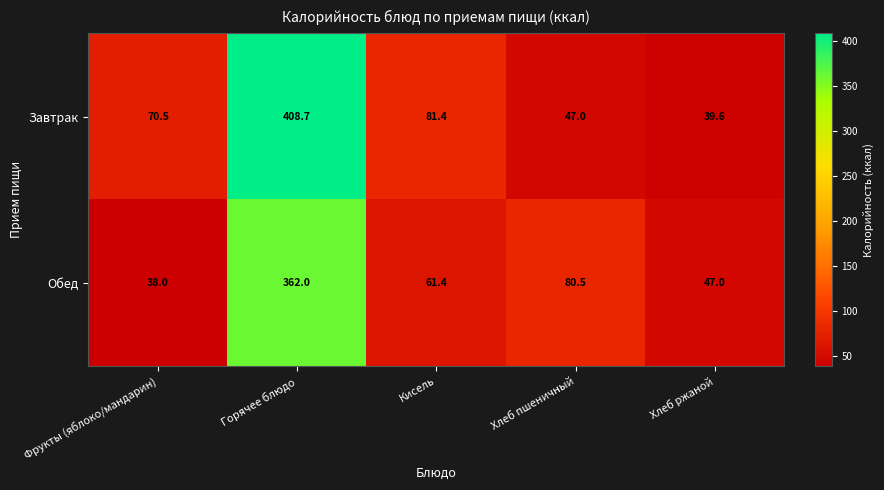

True or false: Обед has a value of 20.2 at Фрукты (яблоко/мандарин).

False